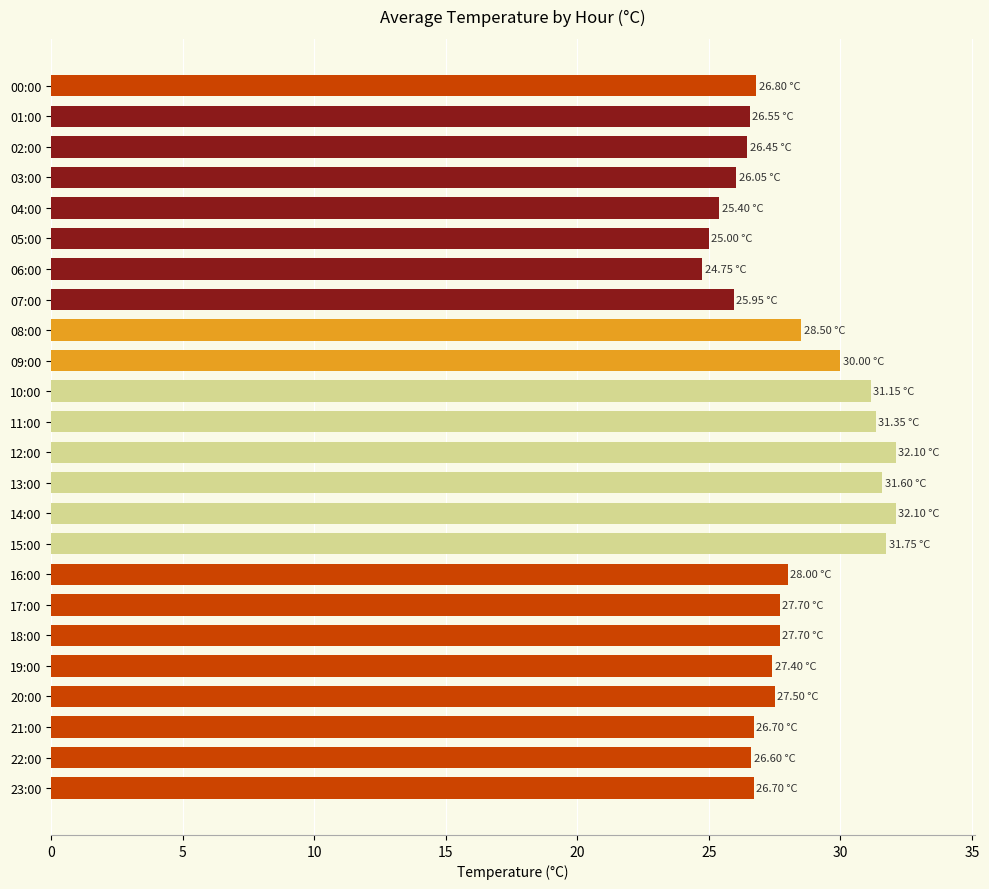

What is the minimum value shown in the chart?

24.8